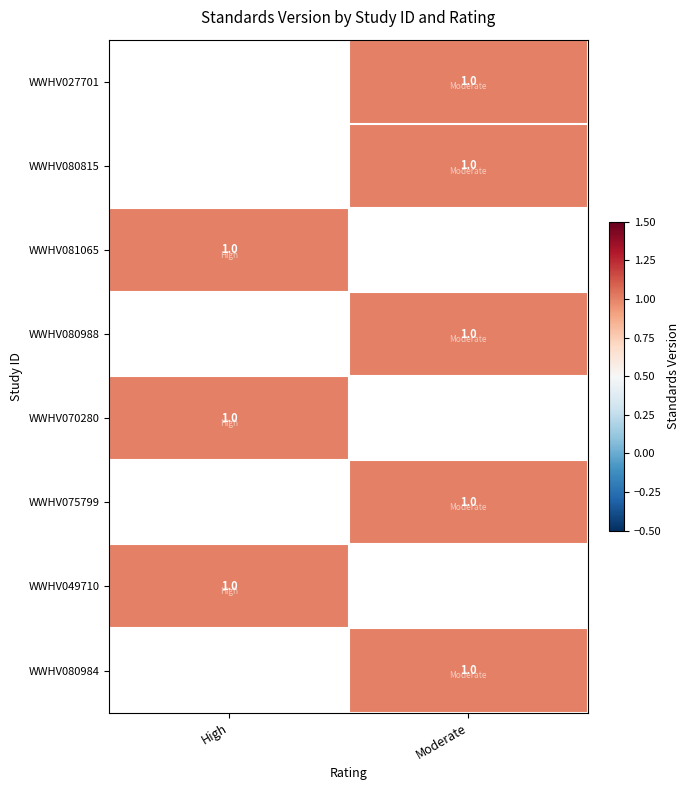

Between Moderate and High, which is larger?

High